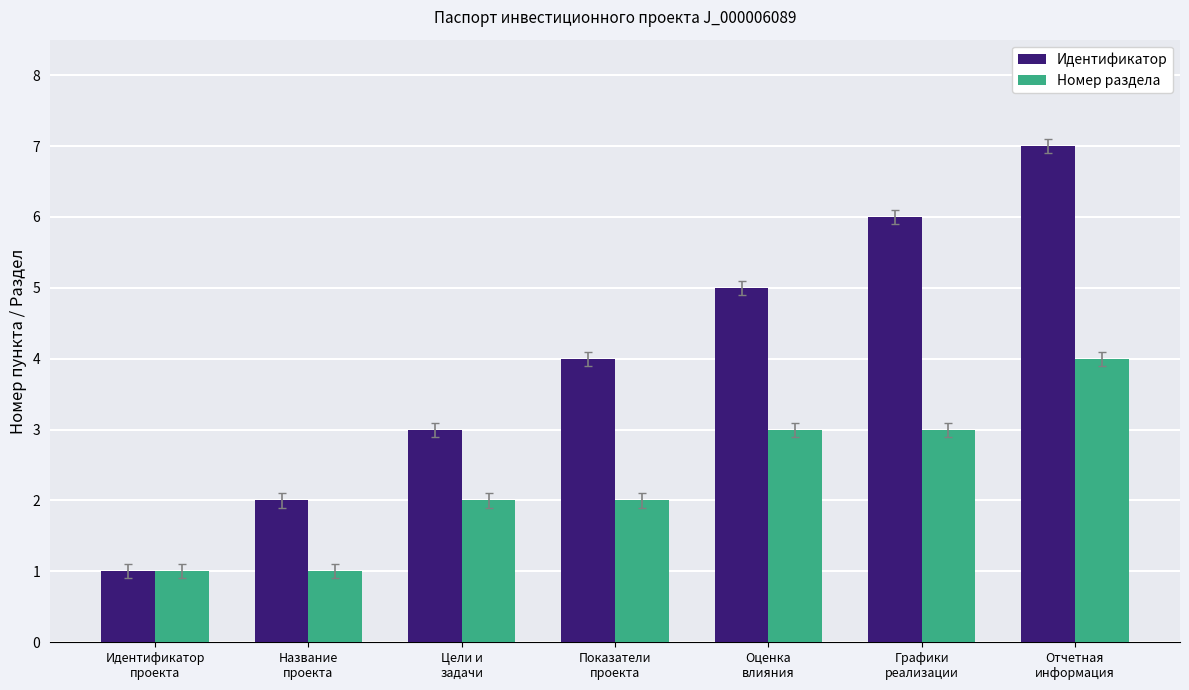

How many Идентификатор values are between 2 and 6?

5